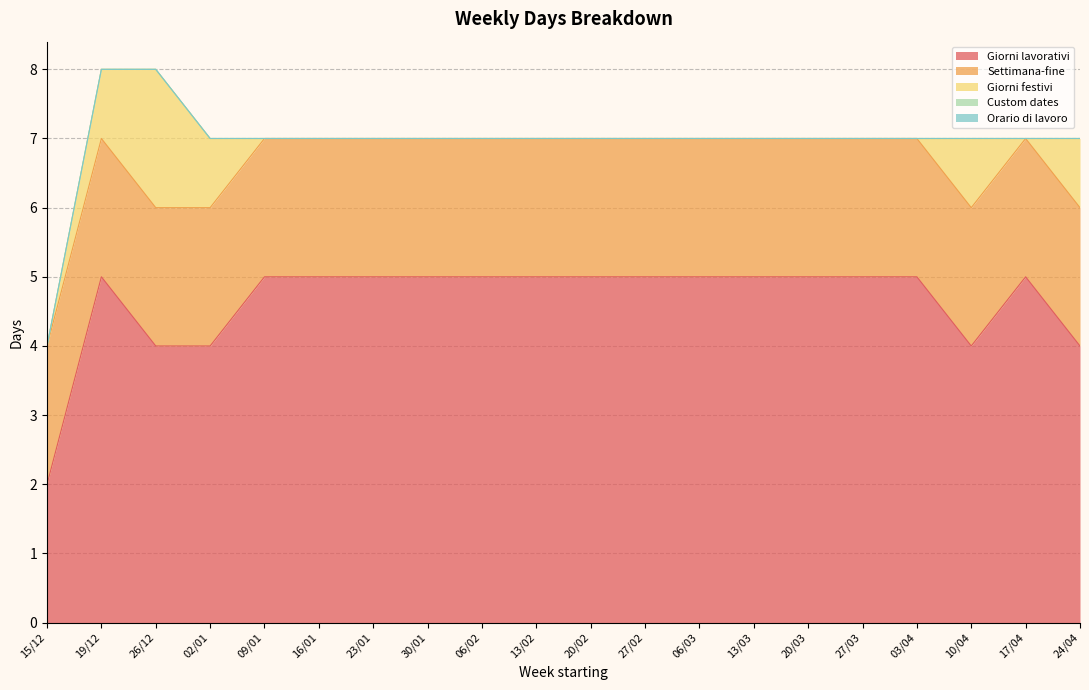

How many lines are shown in the chart?

5